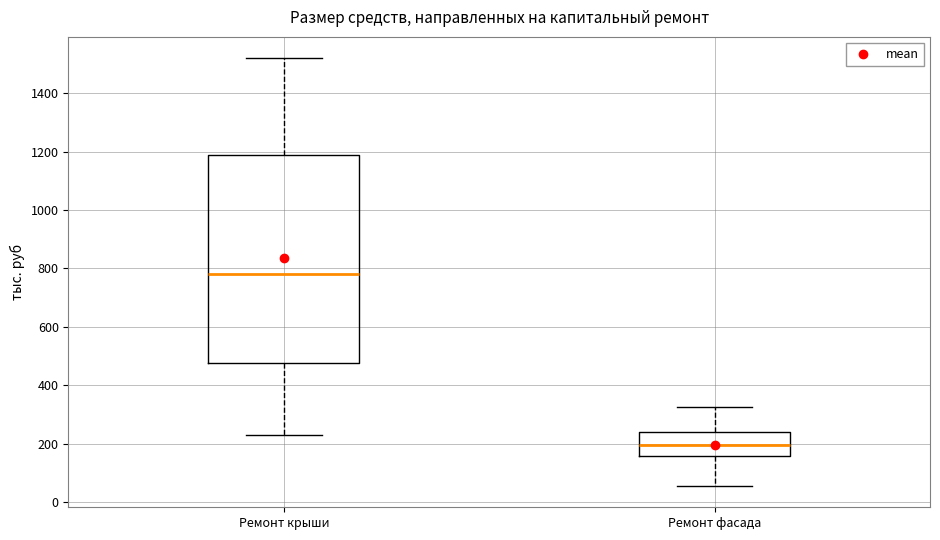

Which box's median line is the lowest?

Ремонт фасада